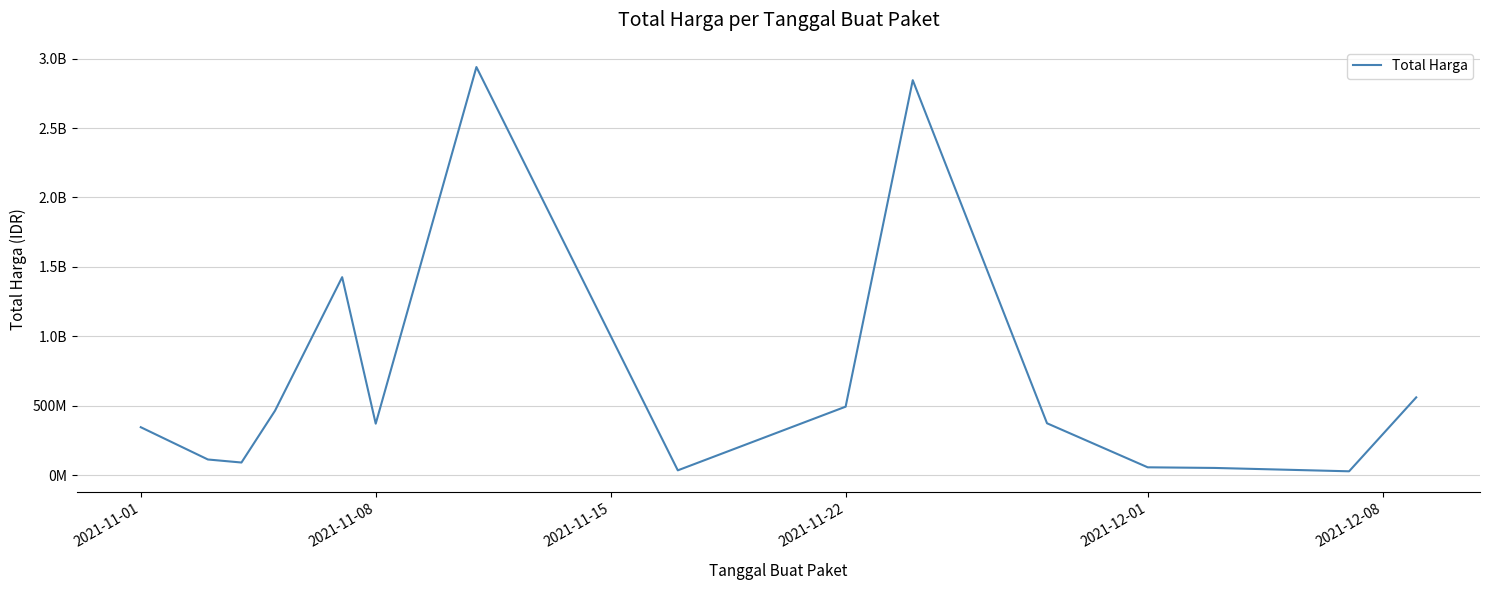

What is the maximum value shown in the chart?

2939453240